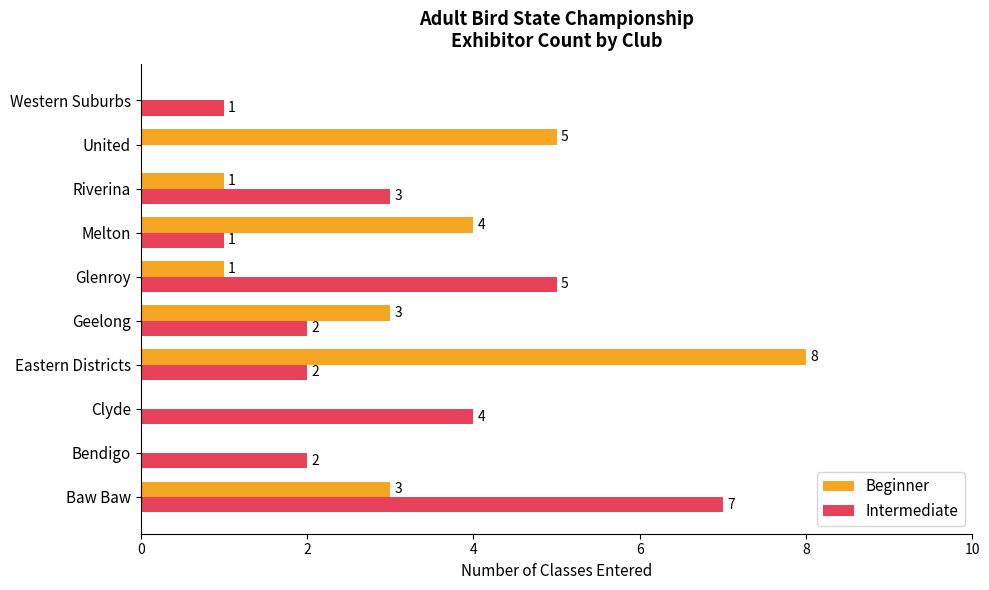

The Beginner series shows 4 at Melton. True or false?

True